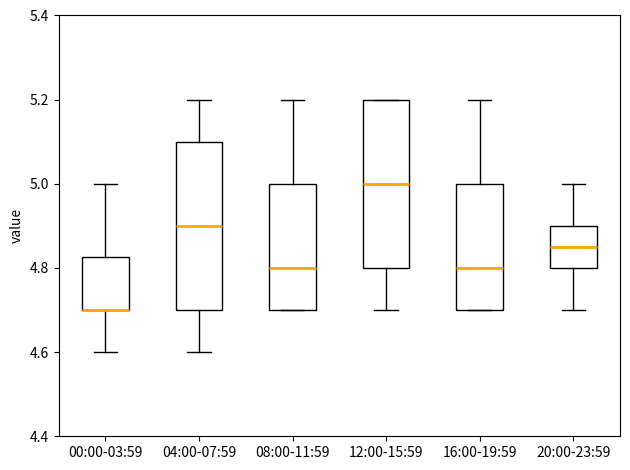

Where is the lower edge of the box for 12:00-15:59 on the y-axis? The values are not printed on the chart, so give them approximately, as read against the axis.

4.80